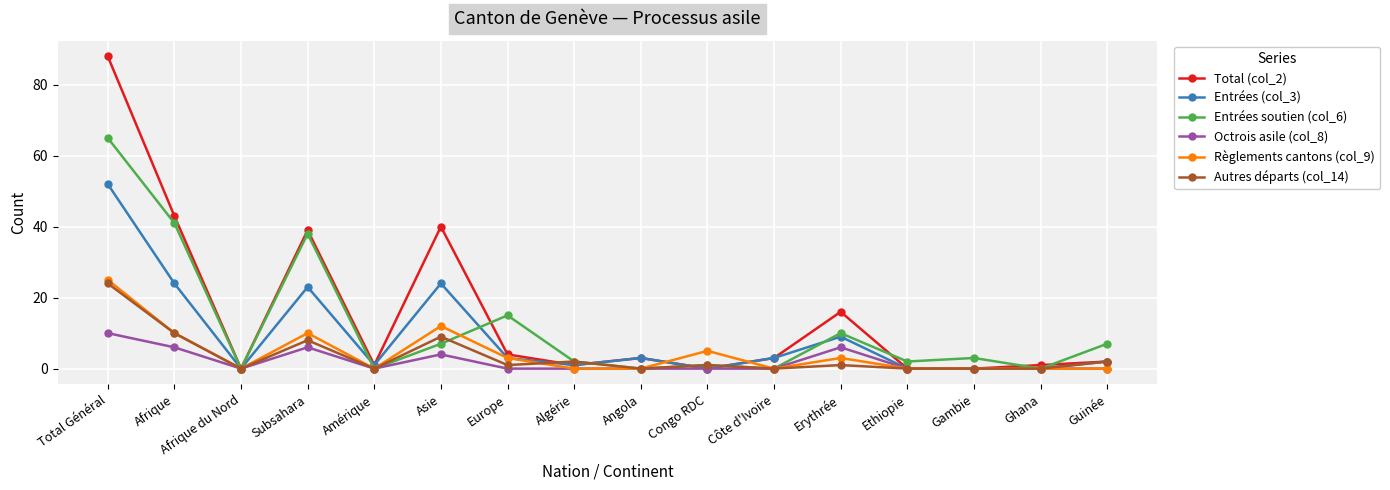

At which category is the sum across all series the highest?

Total Général